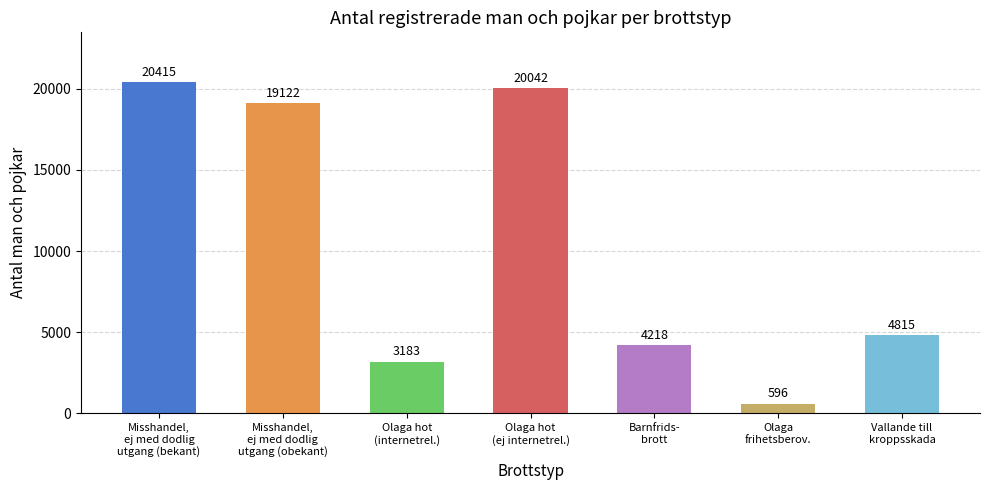

Rank the categories by value from lowest to highest.

Olaga
frihetsberov., Olaga hot
(internetrel.), Barnfrids-
brott, Vallande till
kroppsskada, Misshandel,
ej med dodlig
utgang (obekant), Olaga hot
(ej internetrel.), Misshandel,
ej med dodlig
utgang (bekant)